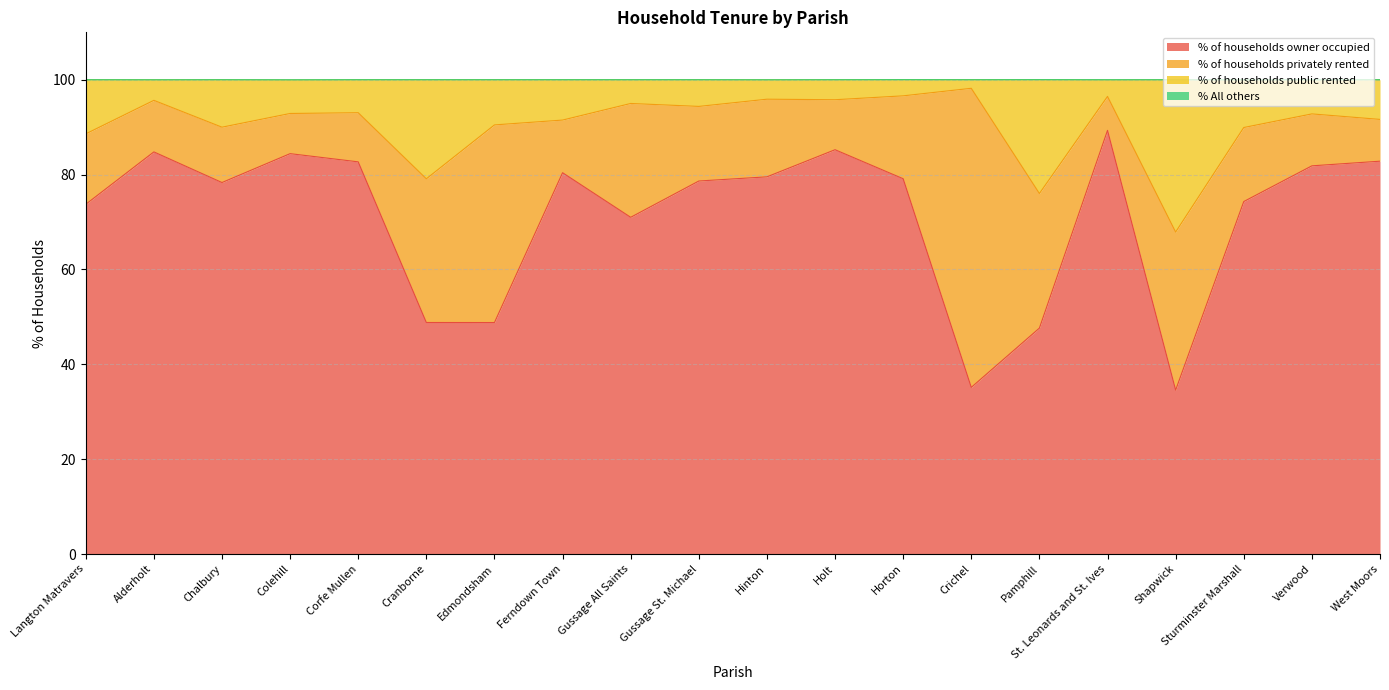

At how many categories does at least one series exceed 37?

20